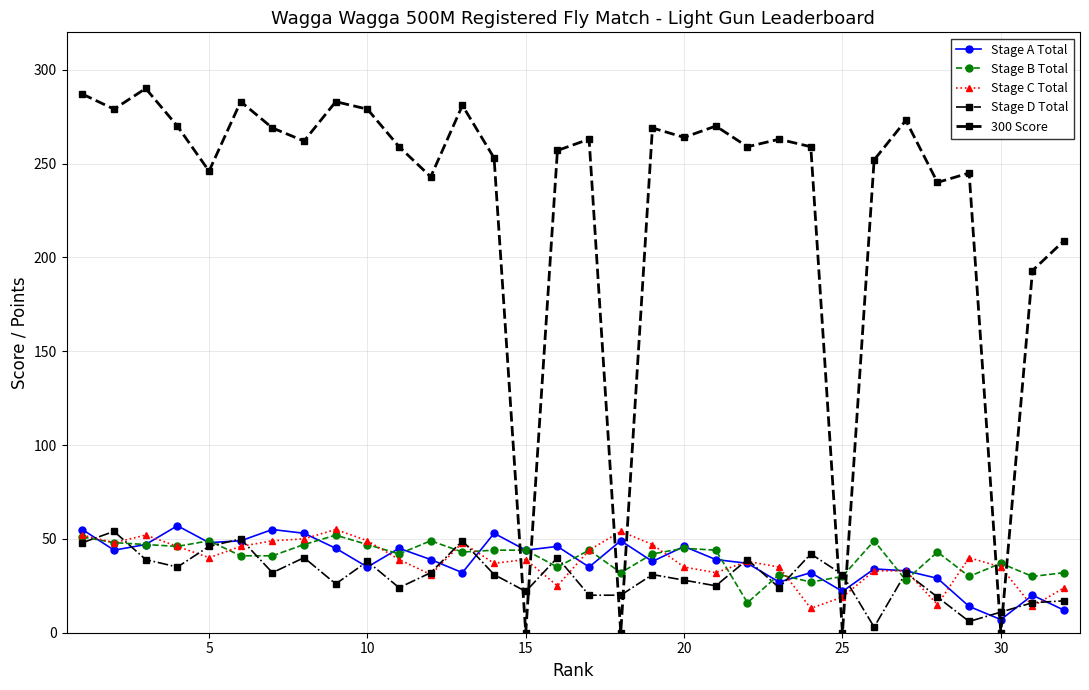

Which series has the largest total across all categories?

300 Score